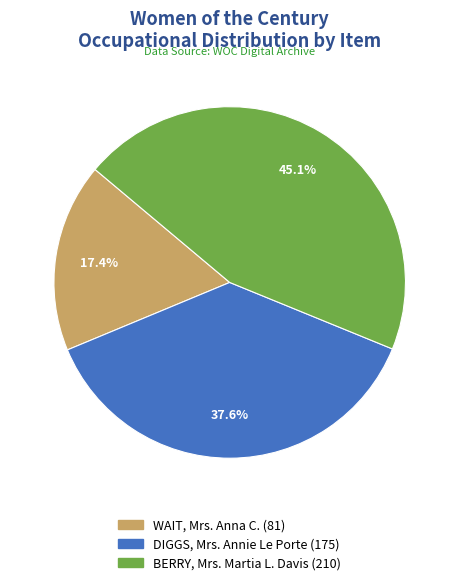

Does WAIT, Mrs. Anna C. account for over 50% of the chart?

No